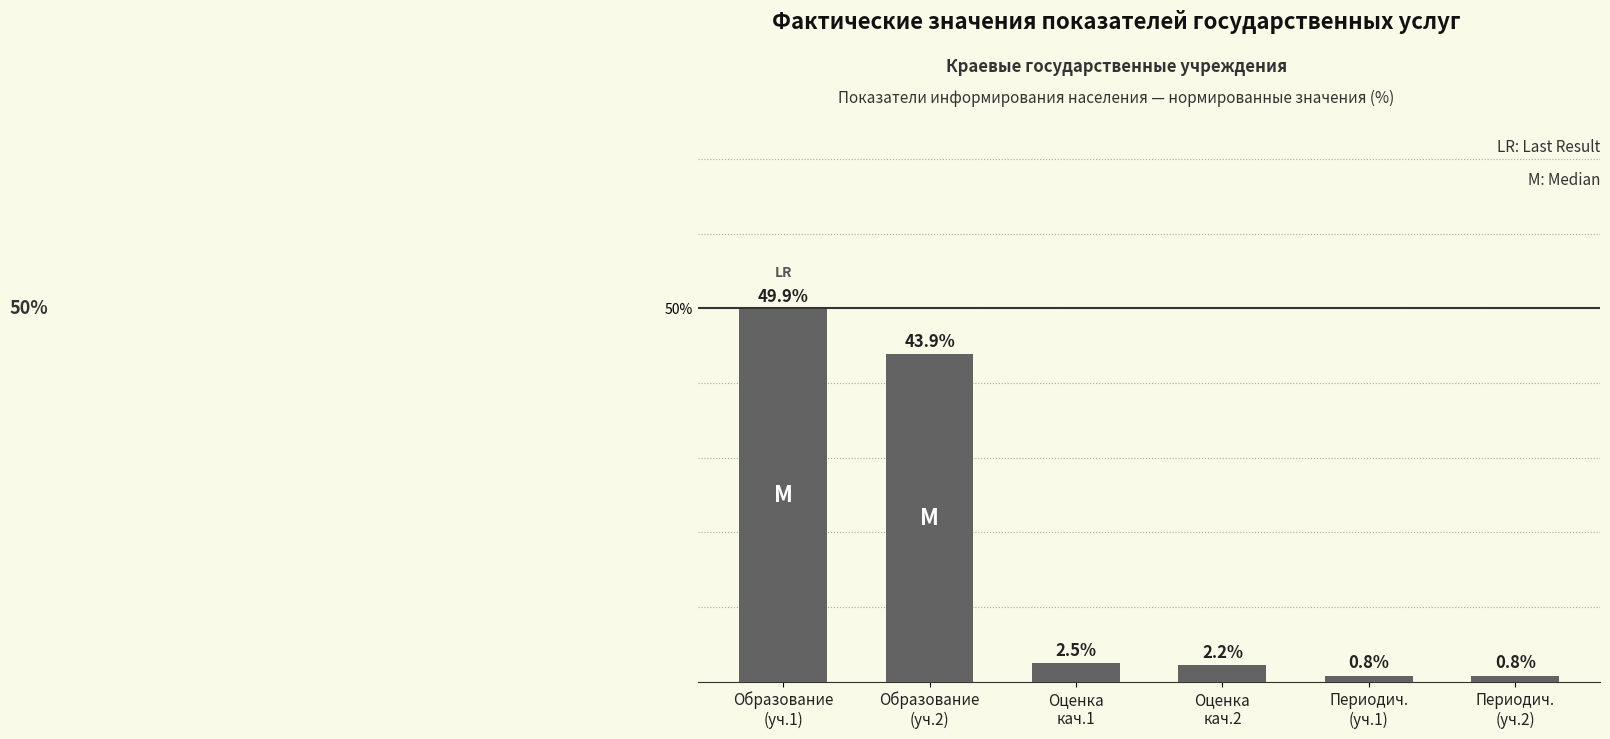

Reading left to right, transcribe all the data shown in this chart.

Образование
(уч.1)=49.9	Образование
(уч.2)=43.9	Оценка
кач.1=2.5	Оценка
кач.2=2.2	Периодич.
(уч.1)=0.8	Периодич.
(уч.2)=0.8